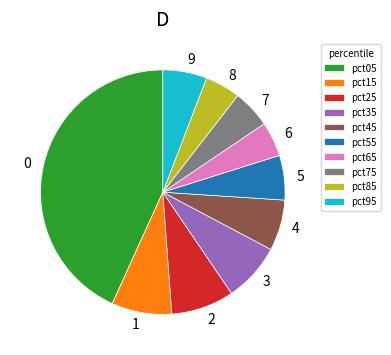

Between pct15 and pct45, which is larger?

pct15